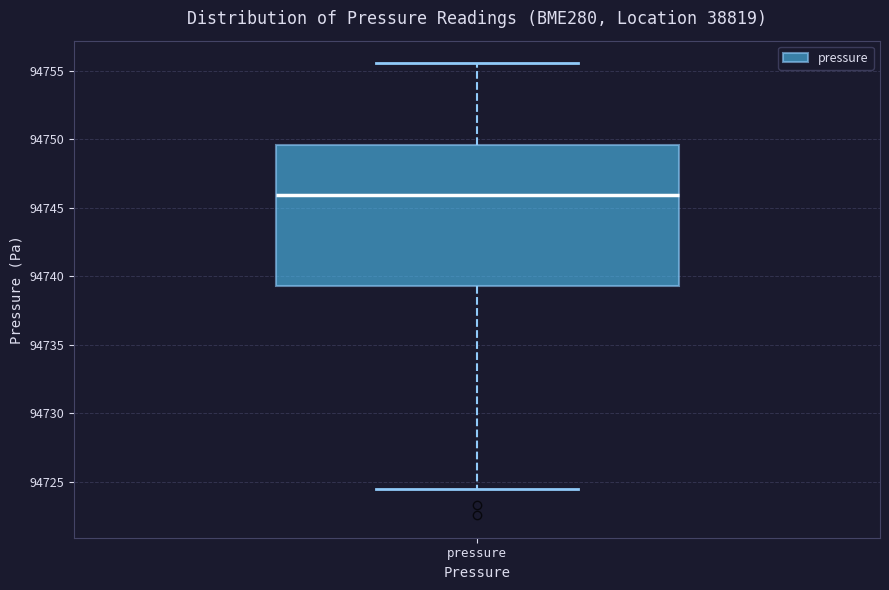

Read this box plot against the y-axis: the position of the median line, the range covered by the box, and the ends of both whiskers. The values are not printed on the chart, so give them approximately, as read against the axis.

median 94746.0, box 94739.5 to 94749.5, whiskers 94724.5 to 94755.5